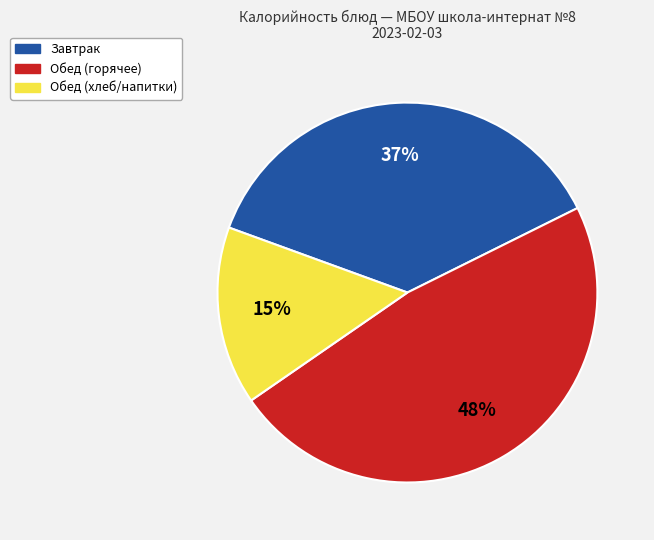

Approximately how many times larger is the value at Обед (горячее) compared to Завтрак?

1.3